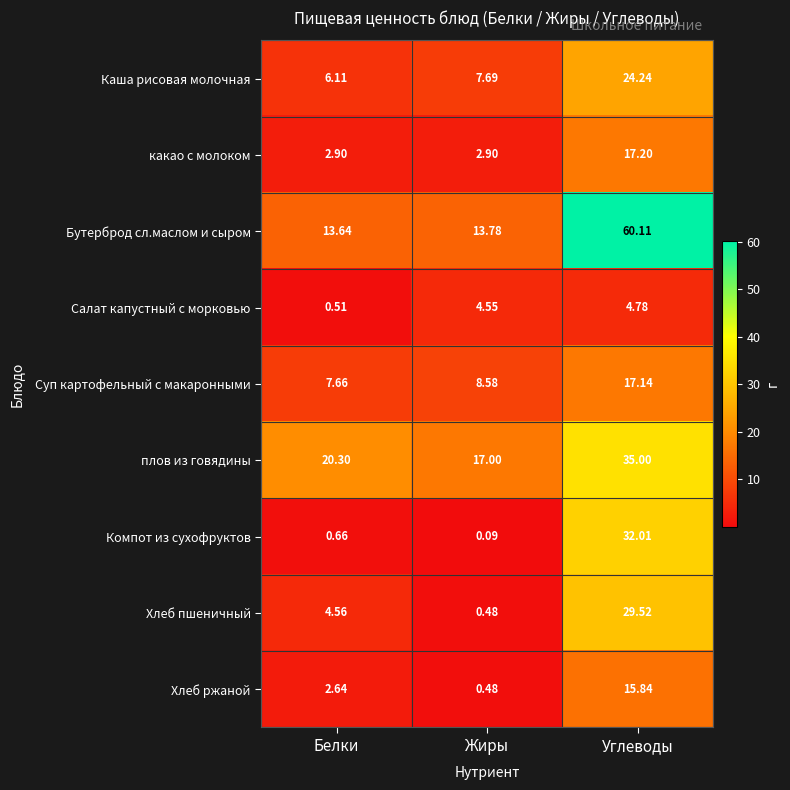

Which series has the largest total across all categories?

Бутерброд сл.маслом и сыром